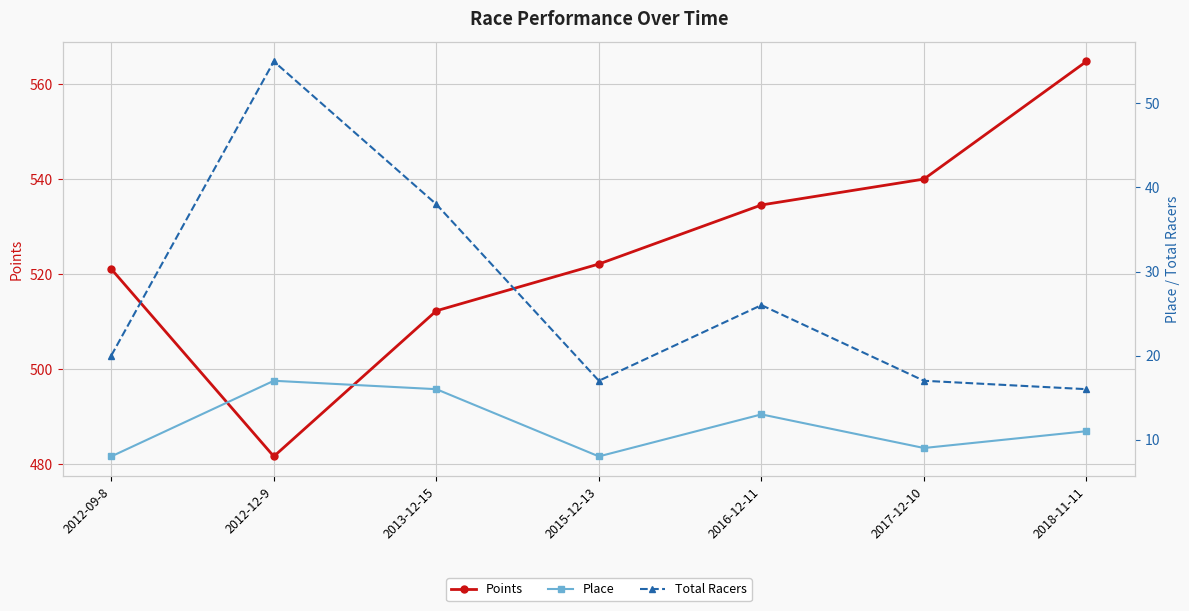

Where is the first local maximum for Place?

2012-12-9